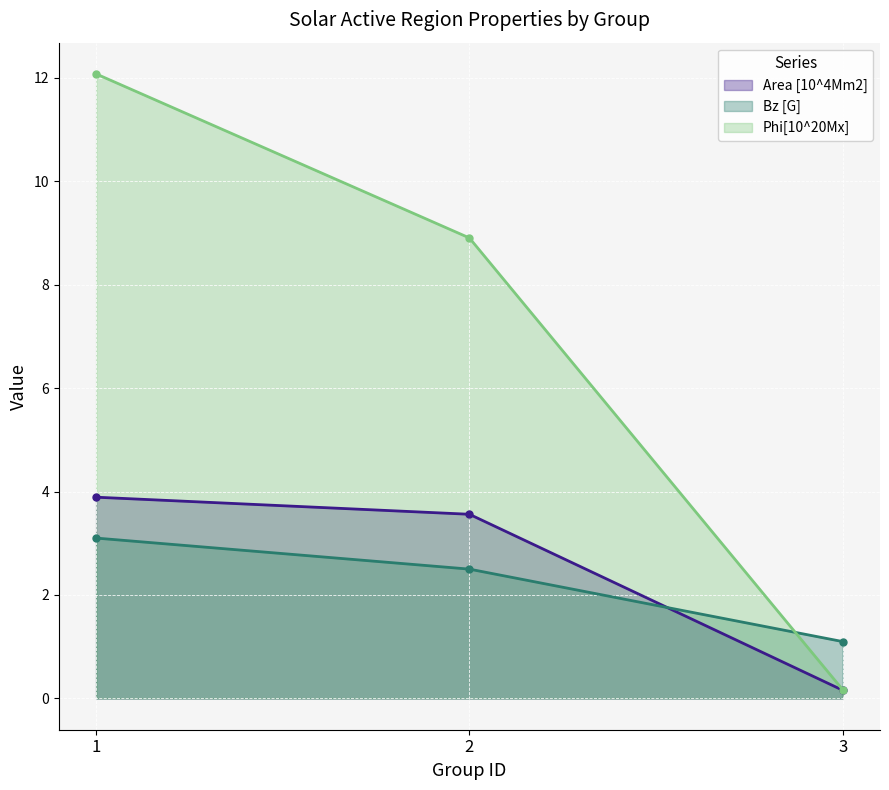

The Area [10^4Mm2] series shows 3.6 at 2. True or false?

True